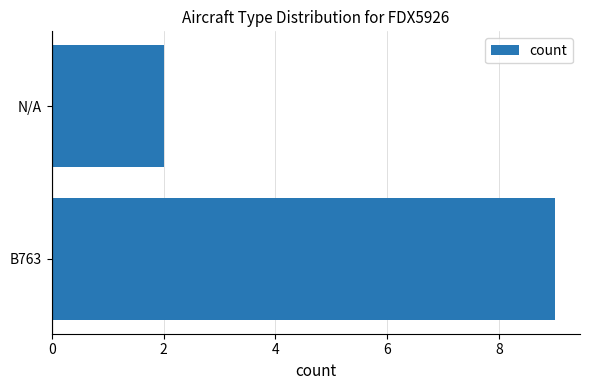

What is the difference between the values at B763 and N/A?

7